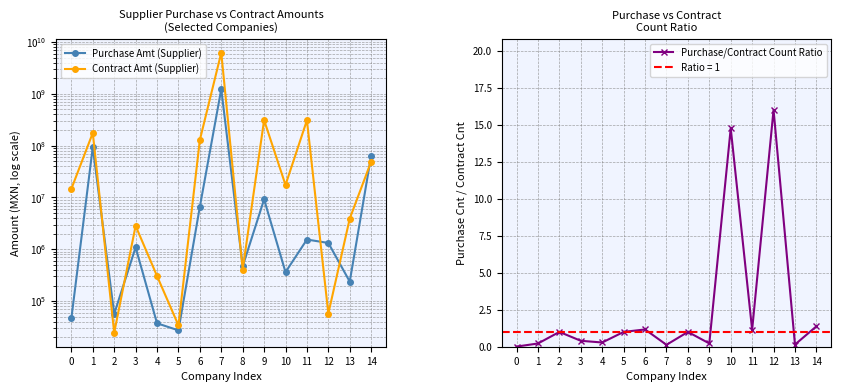

How many lines are shown in the chart?

3